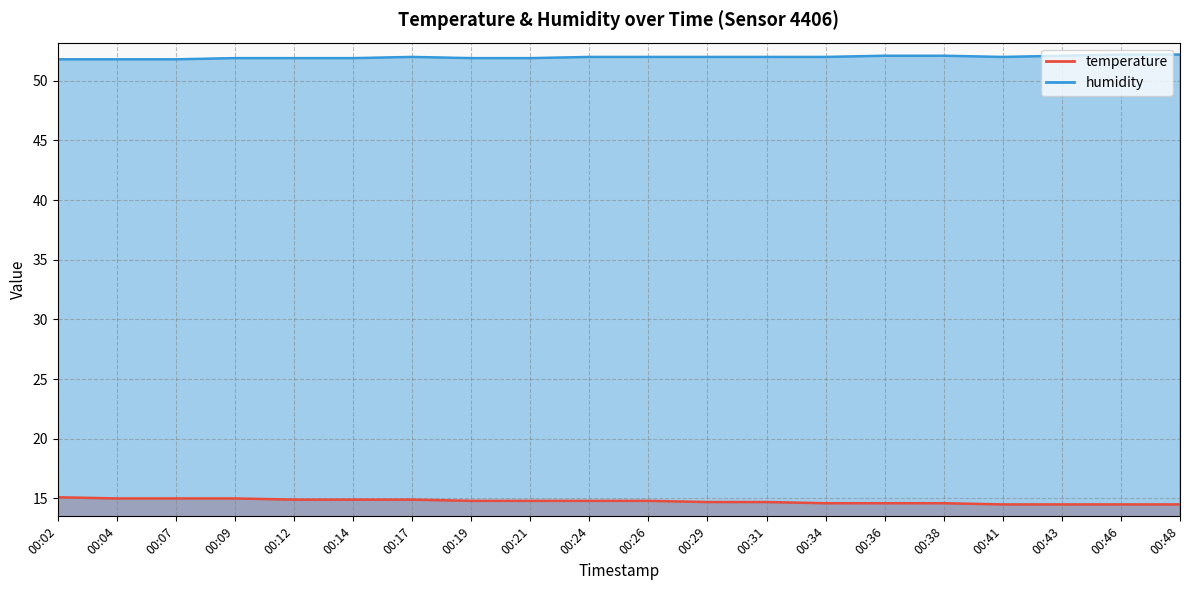

At which category does humidity reach its first local peak?

00:17